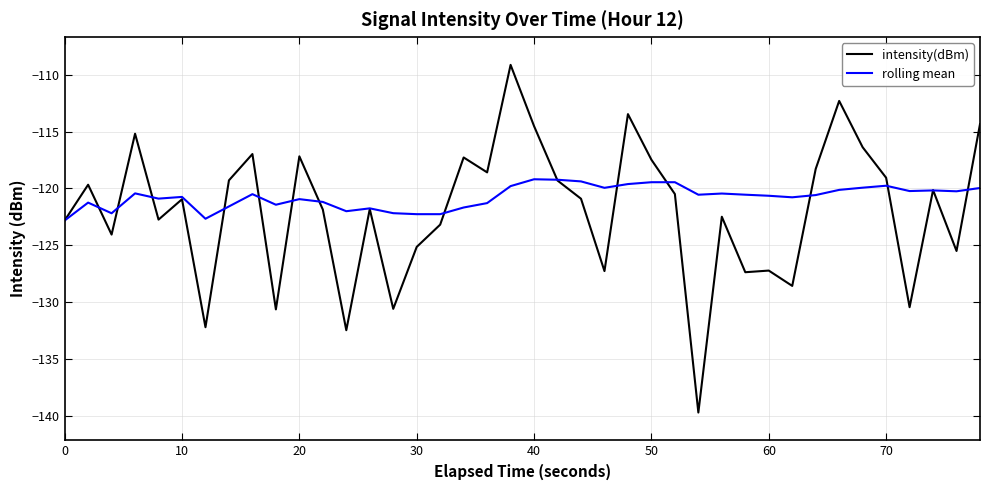

What is the minimum value shown in the chart?

-139.7